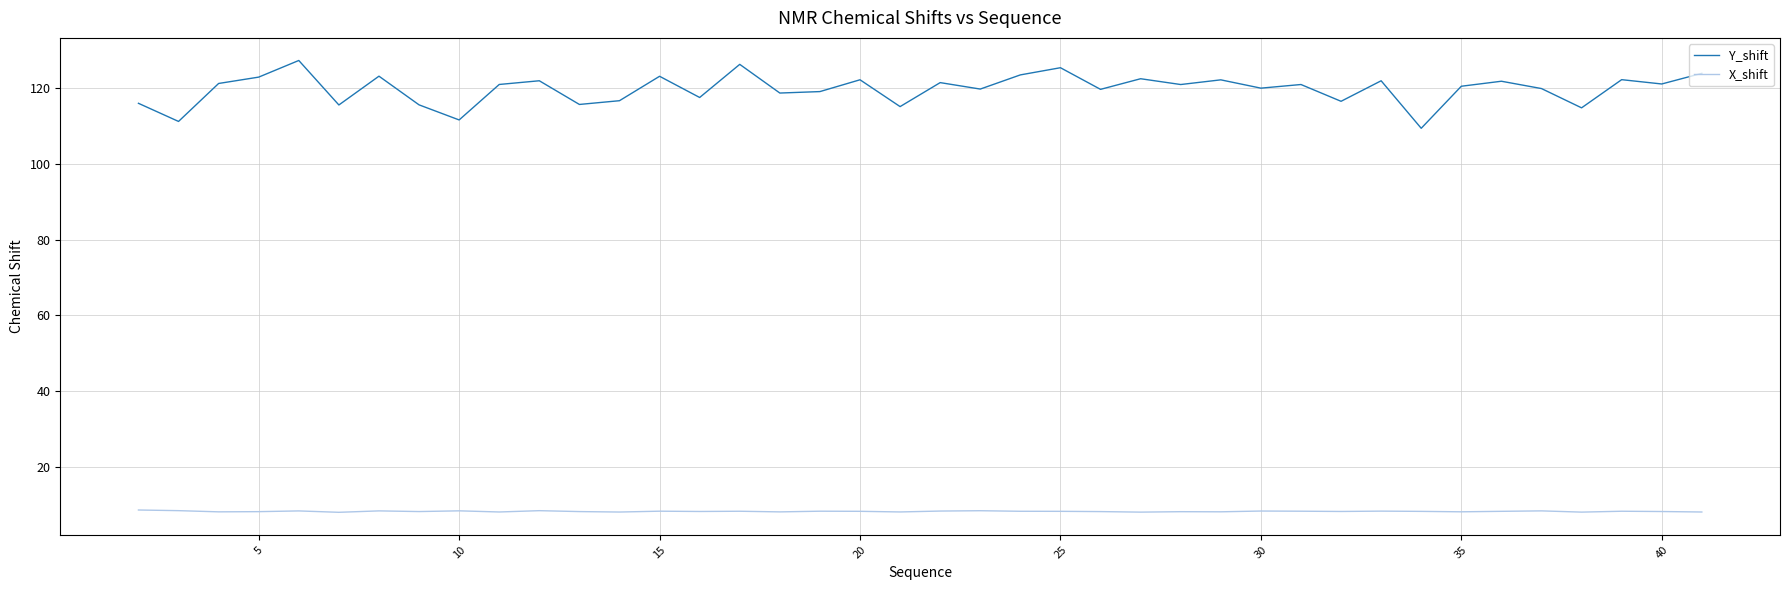

How many lines are shown in the chart?

2